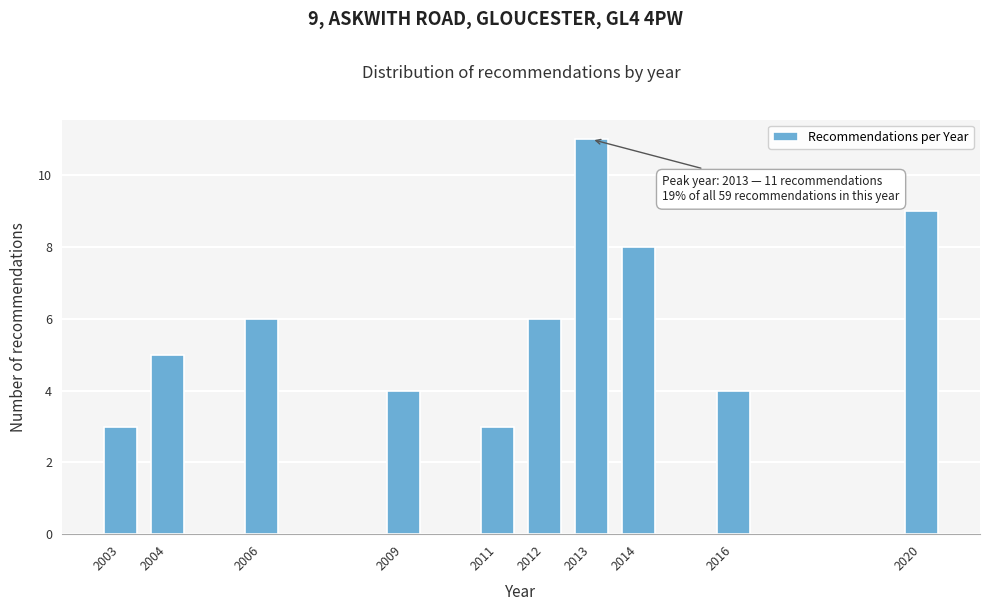

Reading left to right, what are all the values shown in this chart?

3	5	6	4	3	6	11	8	4	9